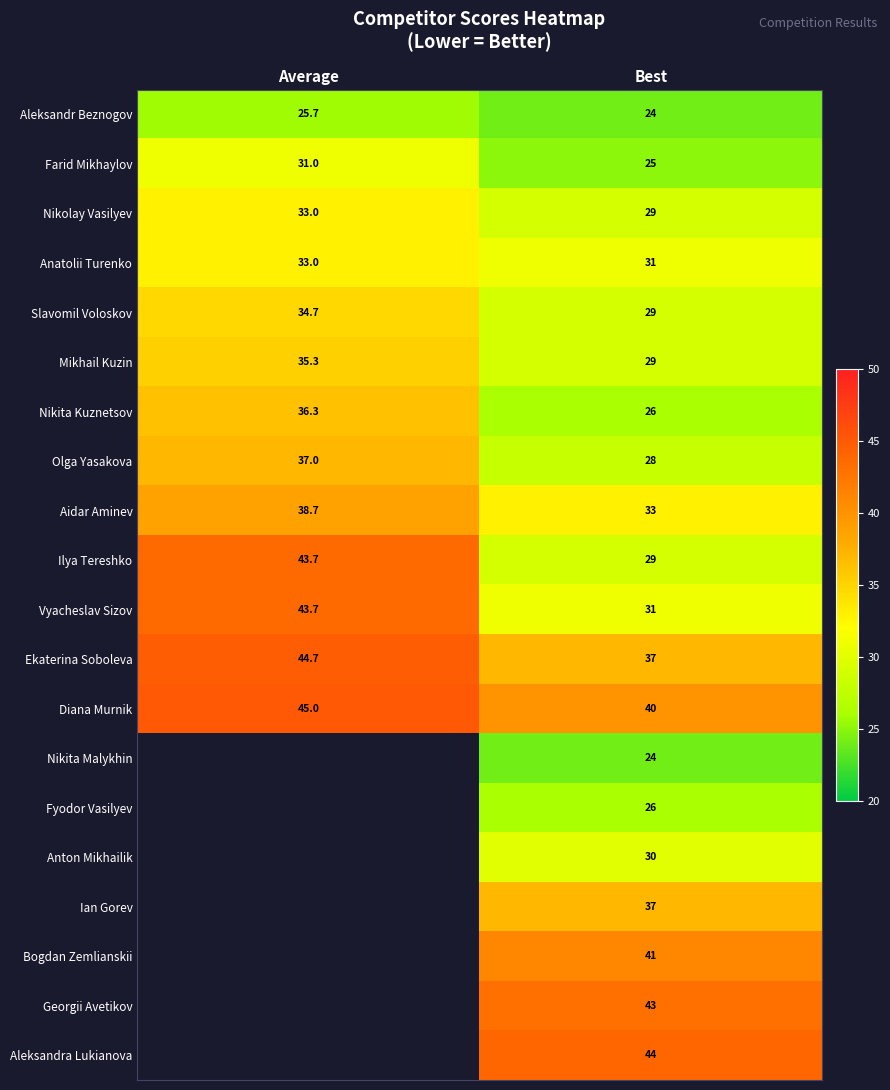

How many values in the Nikolay Vasilyev series are below 33?

1